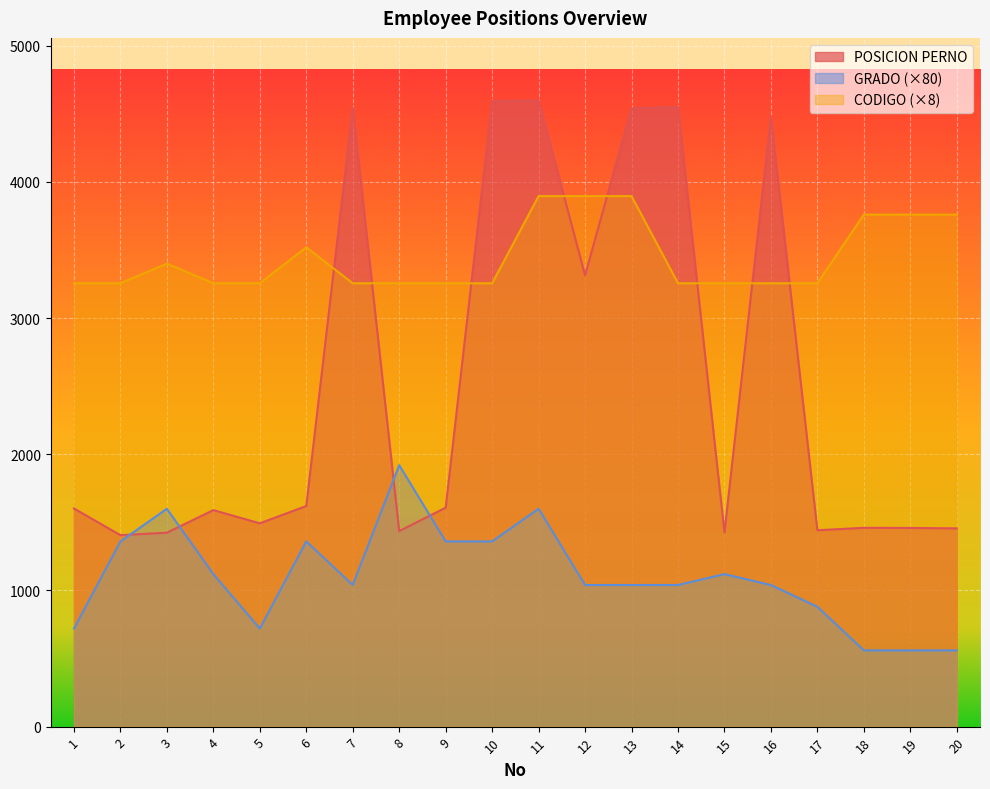

Which has a higher value, 18 or 16?

16